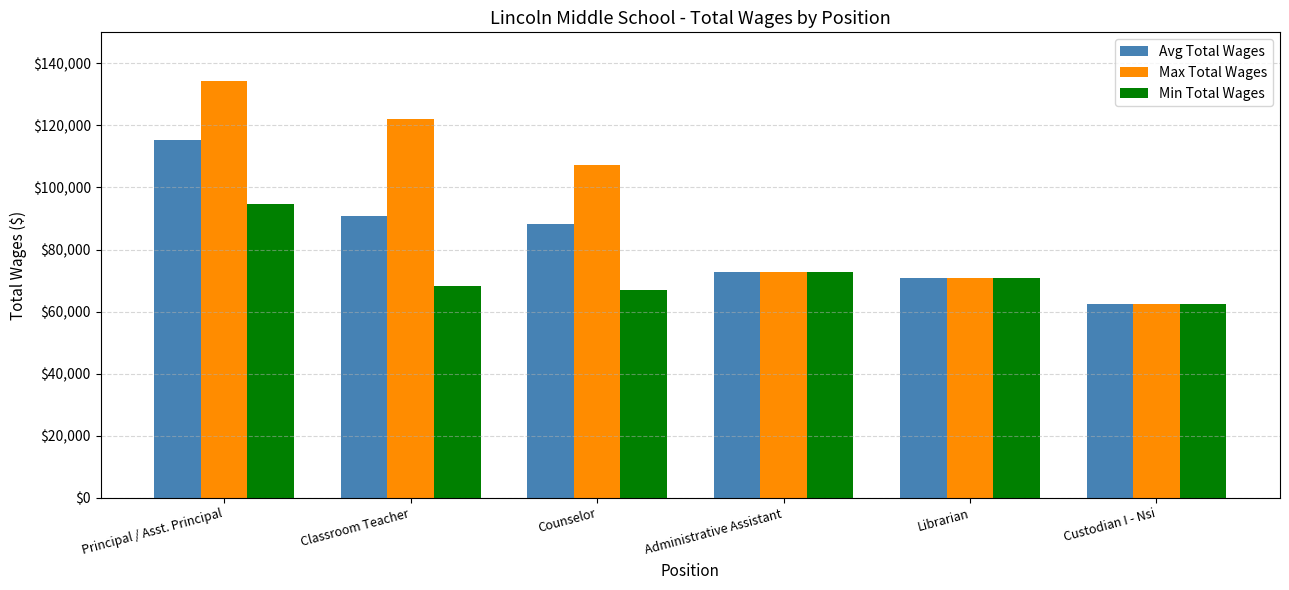

List the series in order of their peak value, highest first.

Max Total Wages, Avg Total Wages, Min Total Wages